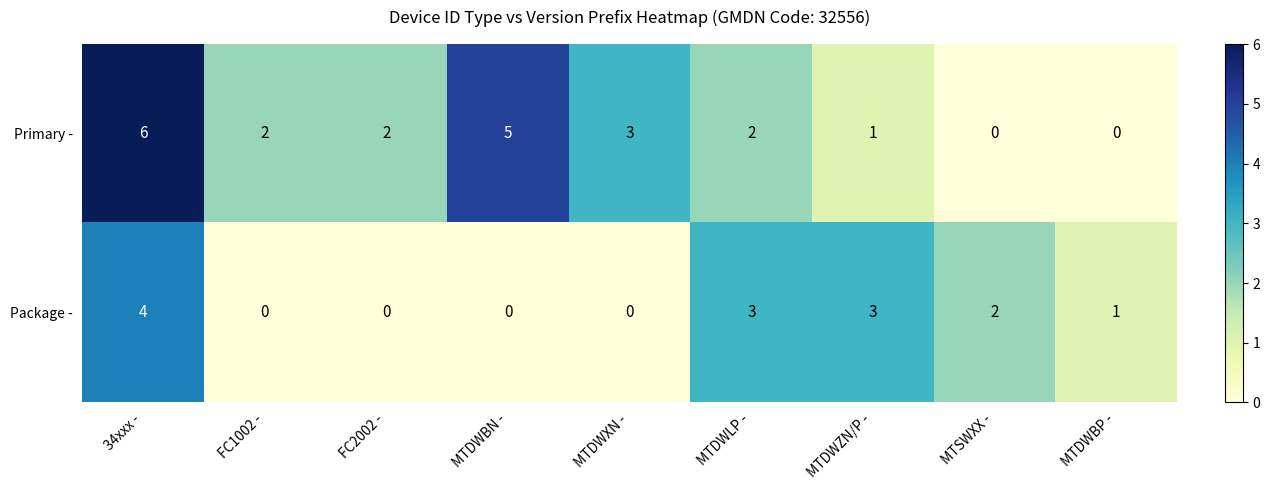

At MTDWZN/P -, list the series in order from smallest to largest.

Primary -, Package -